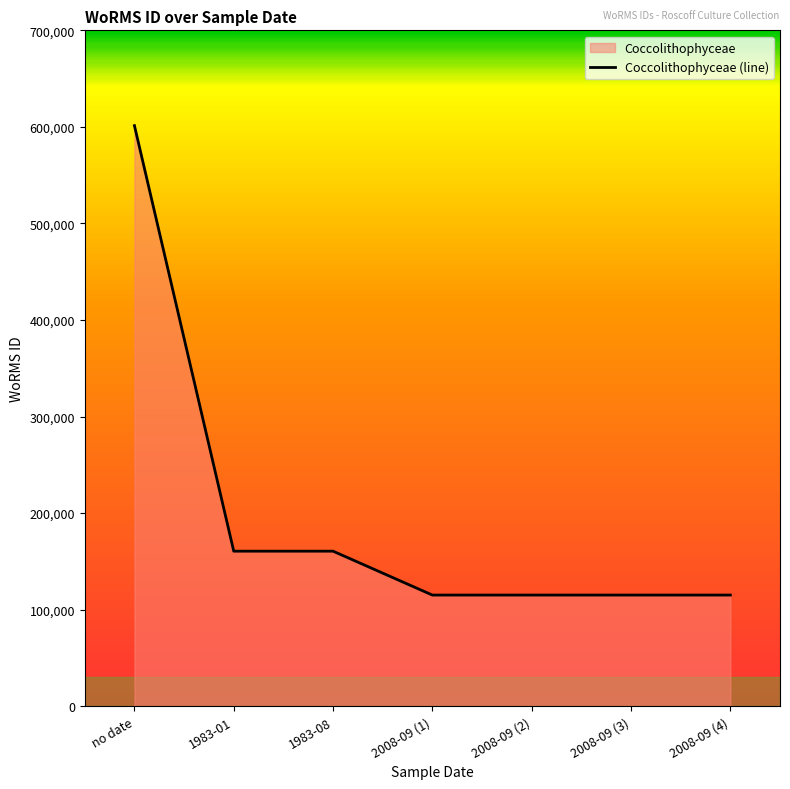

How many lines are shown in the chart?

1